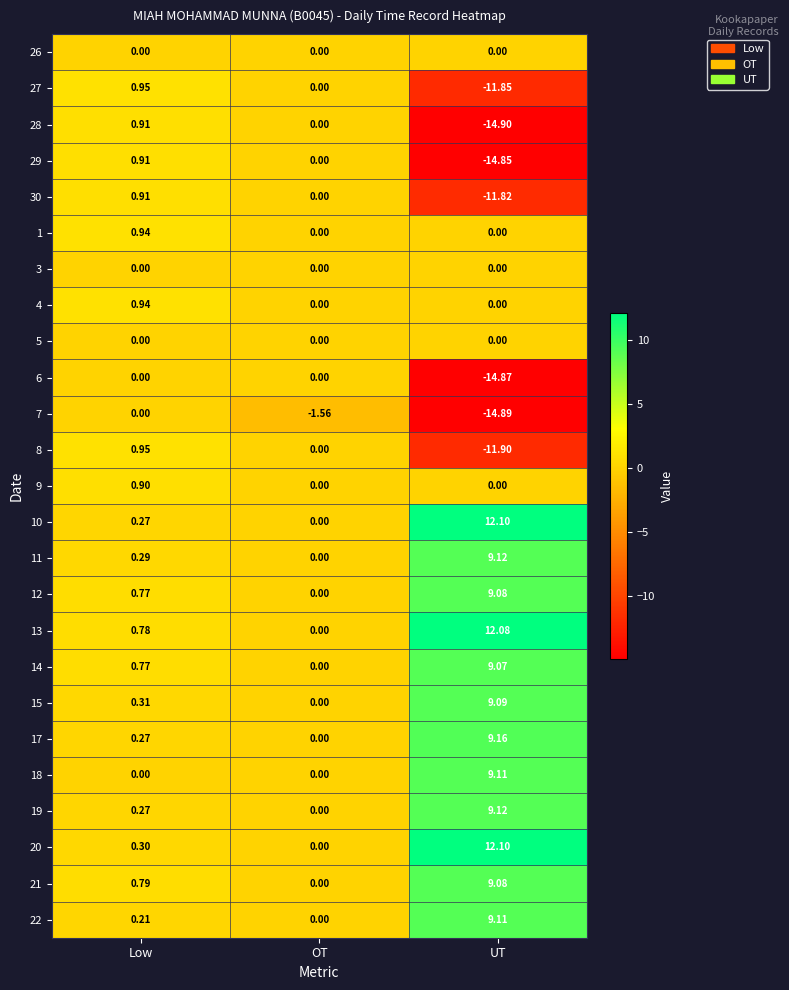

Is the value of 1 at Low greater than the value of 13 at Low?

Yes